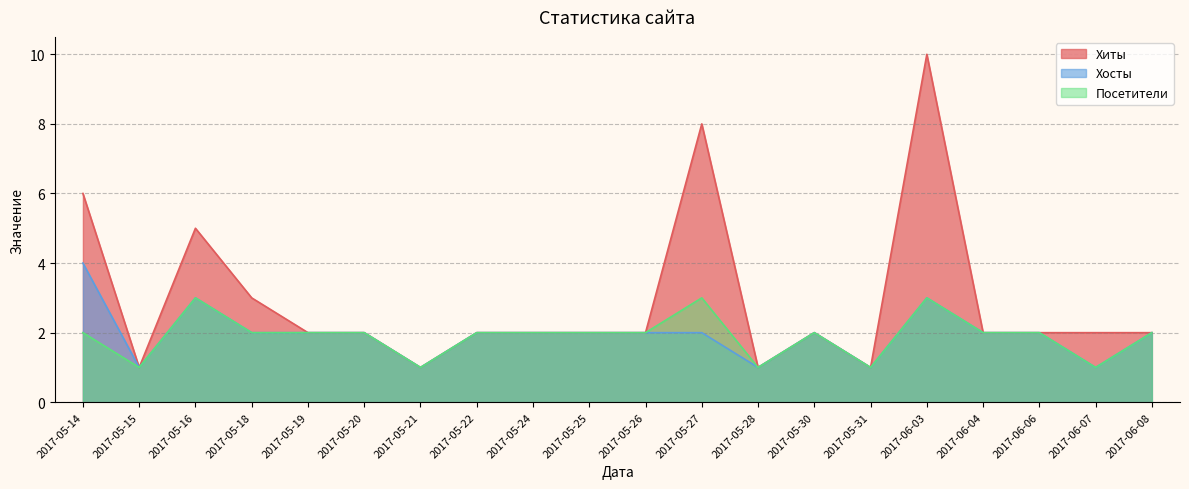

Read the Хосты value at 2017-05-31.

1